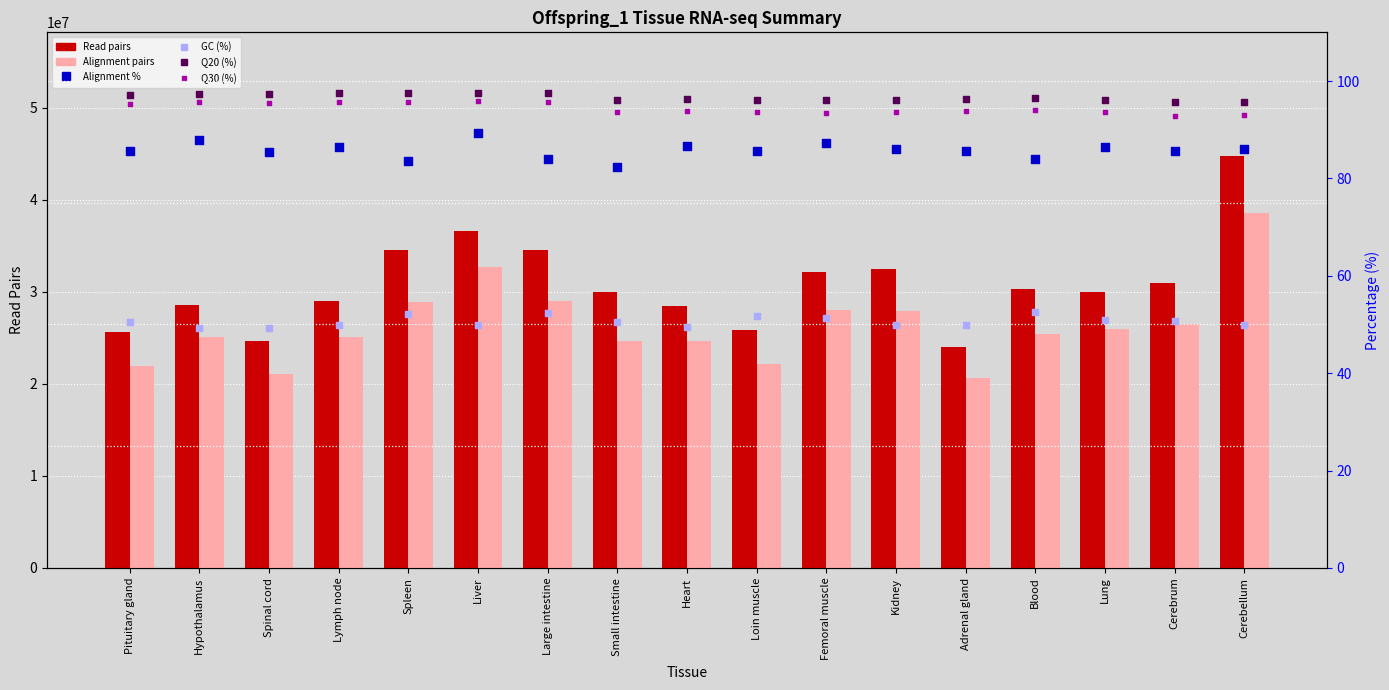

Which series contains the lowest Y value?

GC (%)